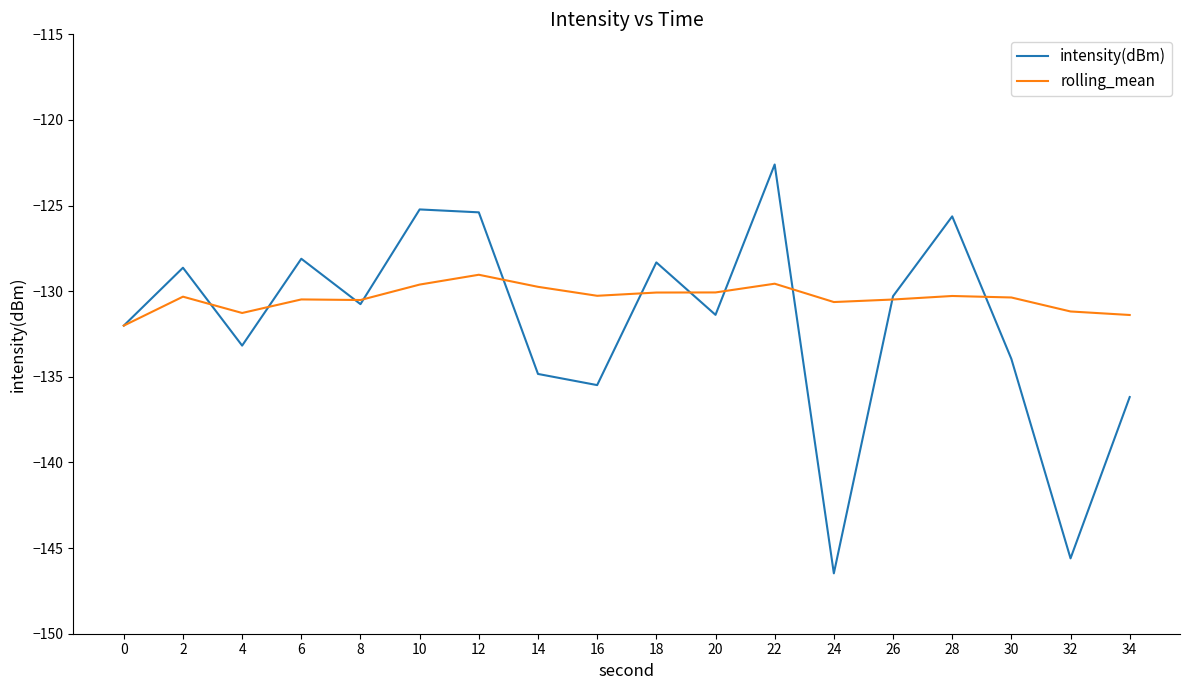

What is the spread (max minus min) of values at 28?

4.6